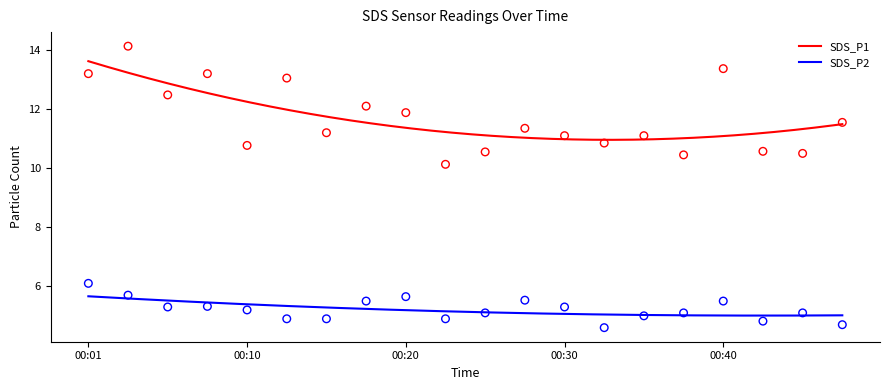

Is the value of SDS_P1 at 00:37 greater than the value of SDS_P2 at 00:03?

Yes